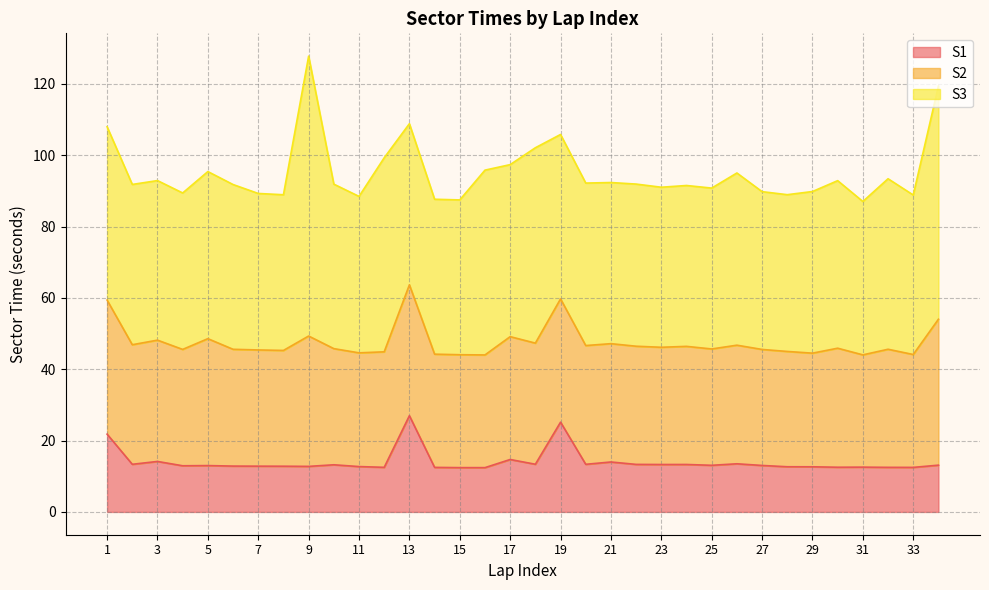

Rank the categories by S2 value from lowest to highest.

31, 16, 33, 15, 14, 29, 11, 28, 12, 8, 27, 10, 7, 25, 4, 6, 23, 32, 24, 22, 21, 26, 20, 30, 2, 18, 3, 17, 19, 5, 9, 13, 1, 34